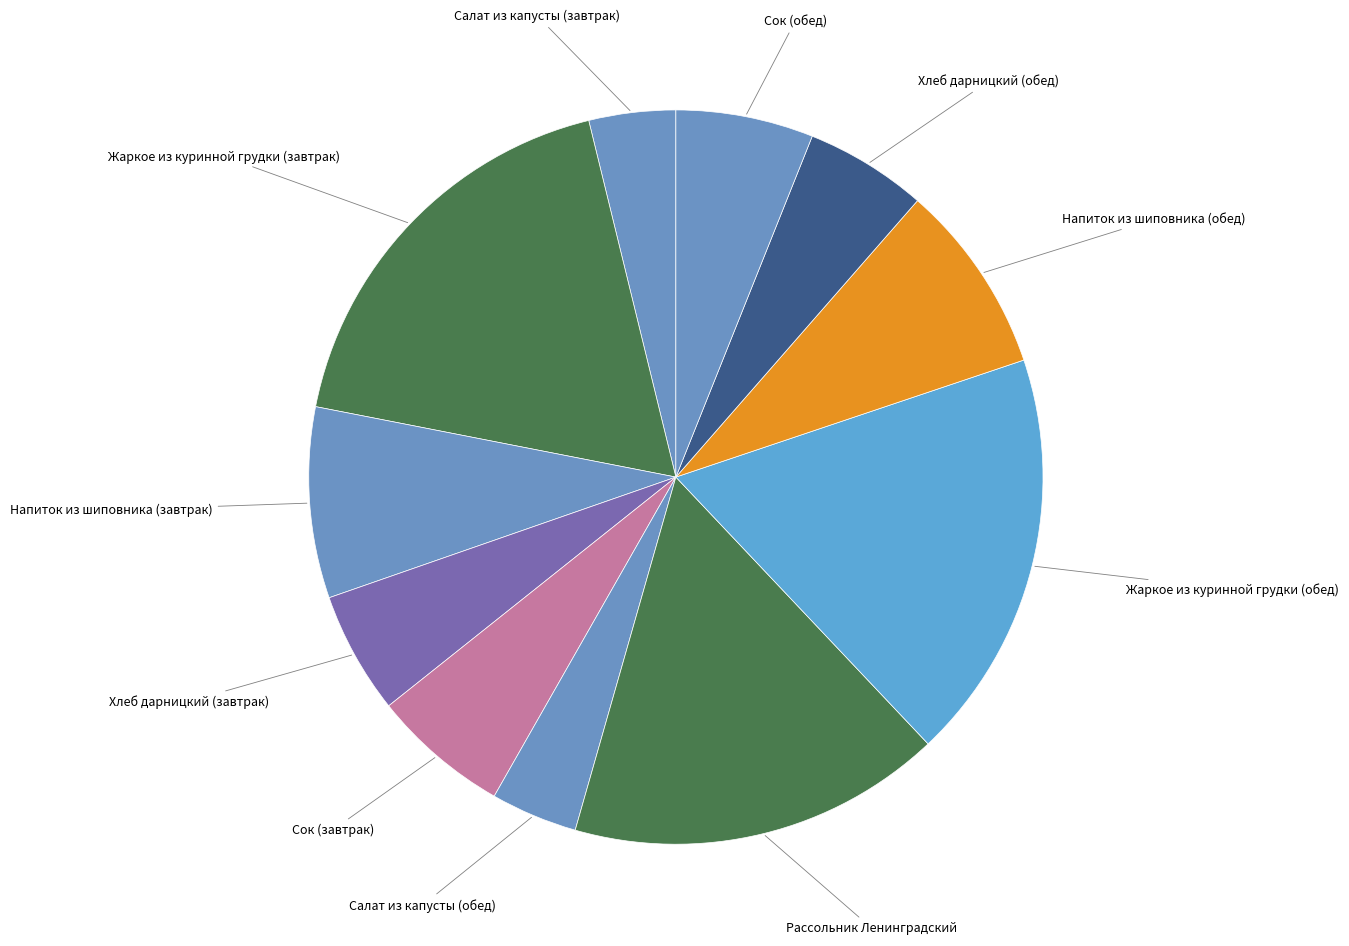

Do Хлеб дарницкий (обед) and Сок (завтрак) together represent more than half of the pie?

No